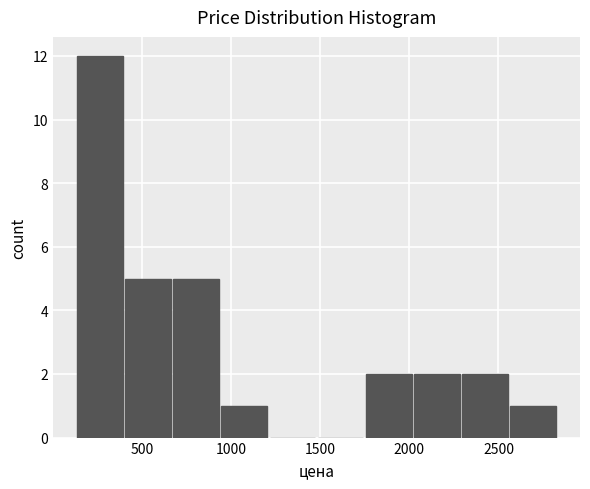

Reading left to right, transcribe this chart: for each bar, give the range it covers on the x-axis and its height. Neither the bar edges nor the heights are printed on the chart, so give them approximately, as read against the axes.

150 to 400: 12
400 to 700: 5
700 to 950: 5
950 to 1200: 1
1200 to 1500: 0
1500 to 1750: 0
1750 to 2050: 2
2050 to 2300: 2
2300 to 2550: 2
2550 to 2850: 1